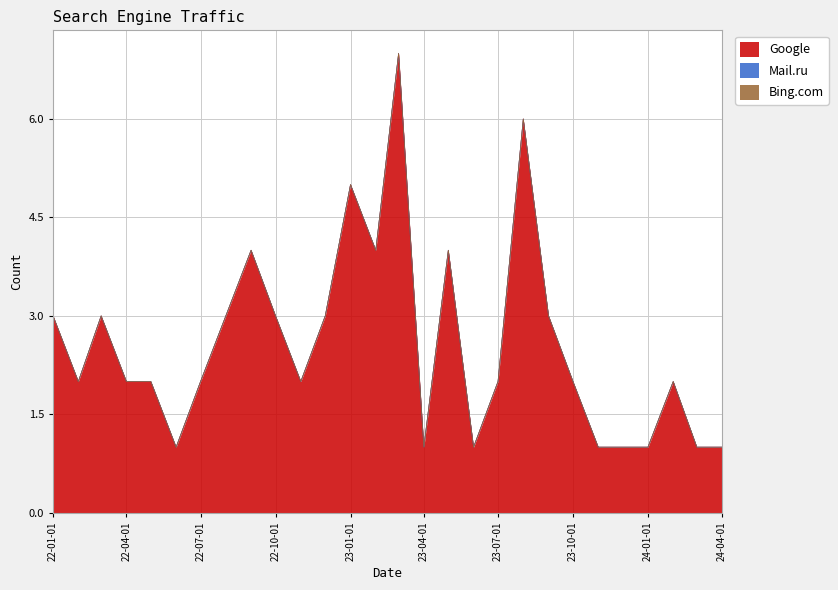

Is the value of Bing.com at 2023-06-01 greater than the value of Mail.ru at 2022-05-01?

No